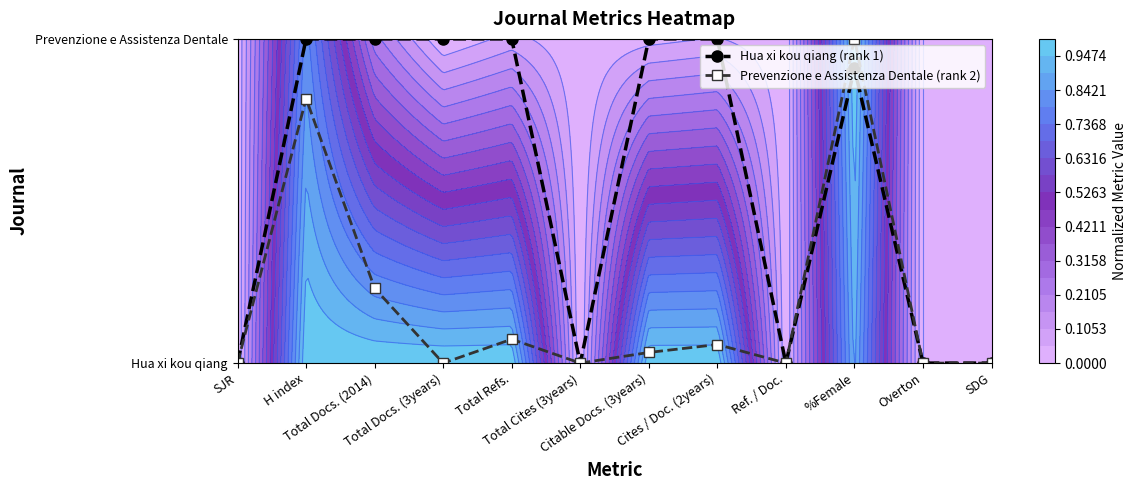

At how many categories does at least one series exceed 0?

7